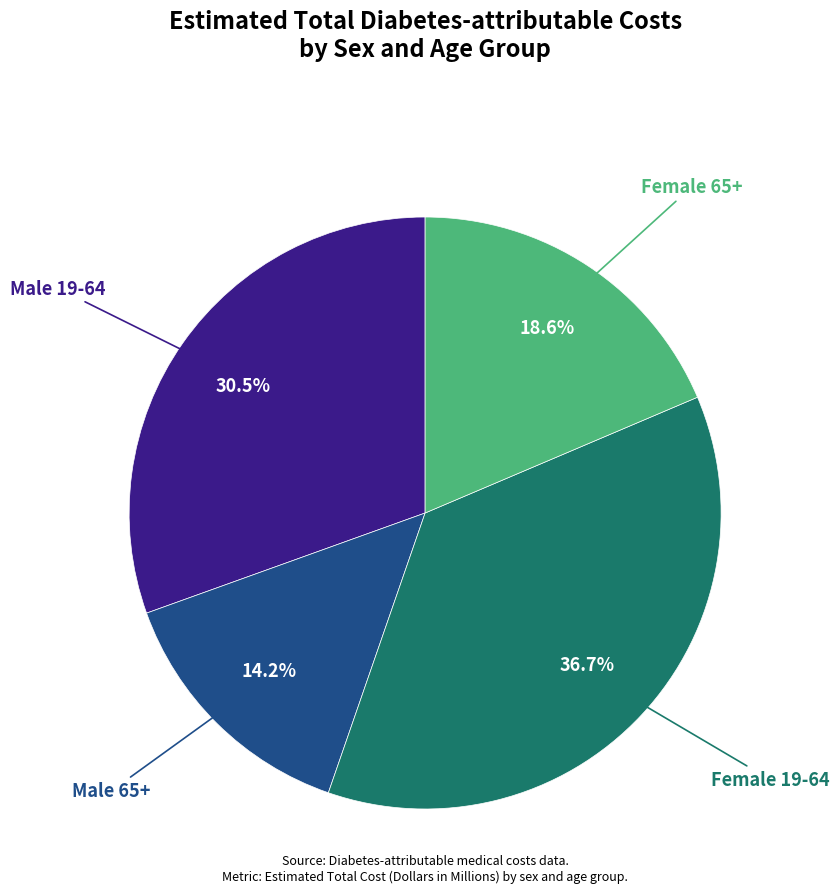

Count the number of slices in the pie.

4